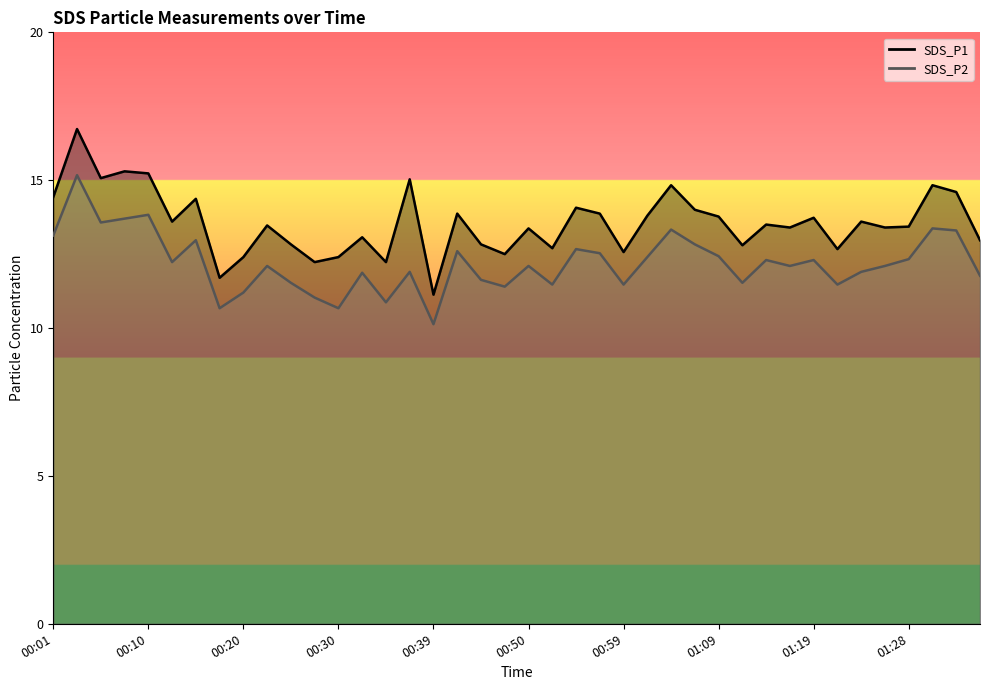

Does the chart display data point markers on the line(s)?

No